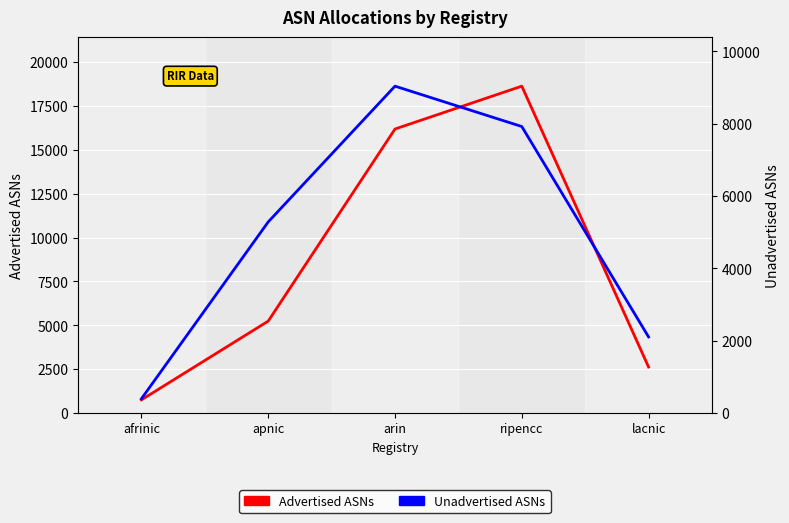

List the series in order of their overall mean, highest first.

Advertised ASNs, Unadvertised ASNs